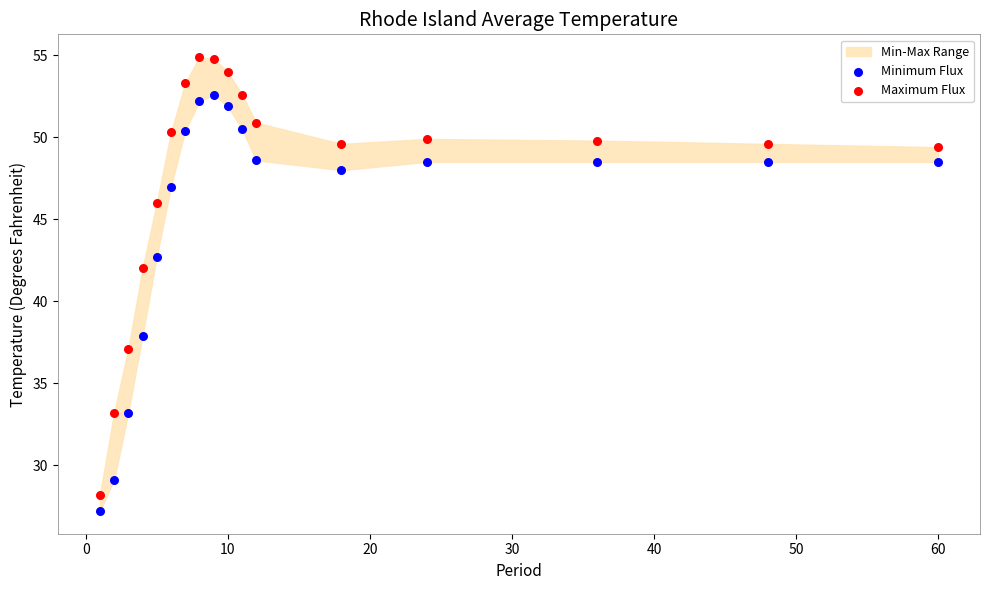

What is the X range (max minus min) for the scatter plot?

59.0